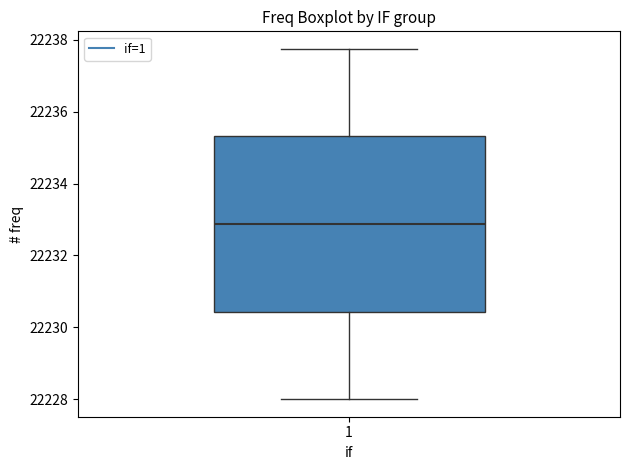

Transcribe this box plot: give where the median line is, the range the box spans, and where the two whiskers end, as read against the y-axis. The values are not printed on the chart, so give them approximately, as read against the axis.

median 22232.8, box 22230.4 to 22235.4, whiskers 22228.0 to 22237.8